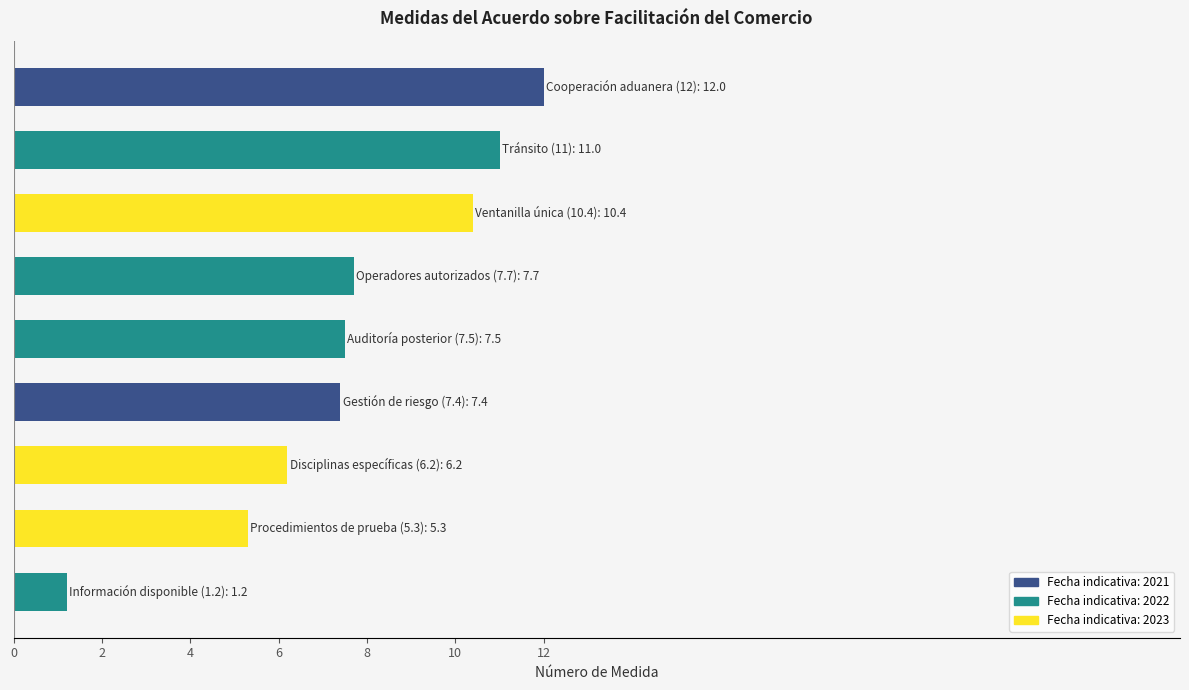

What is the greatest value displayed?

12.0